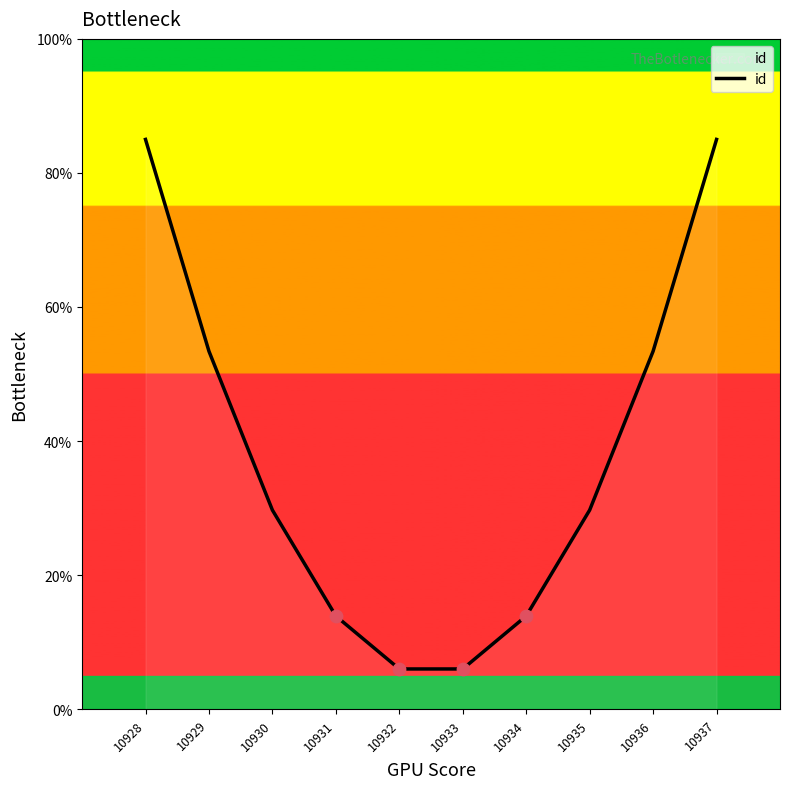

Between 10928 and 10933, which is larger?

10928